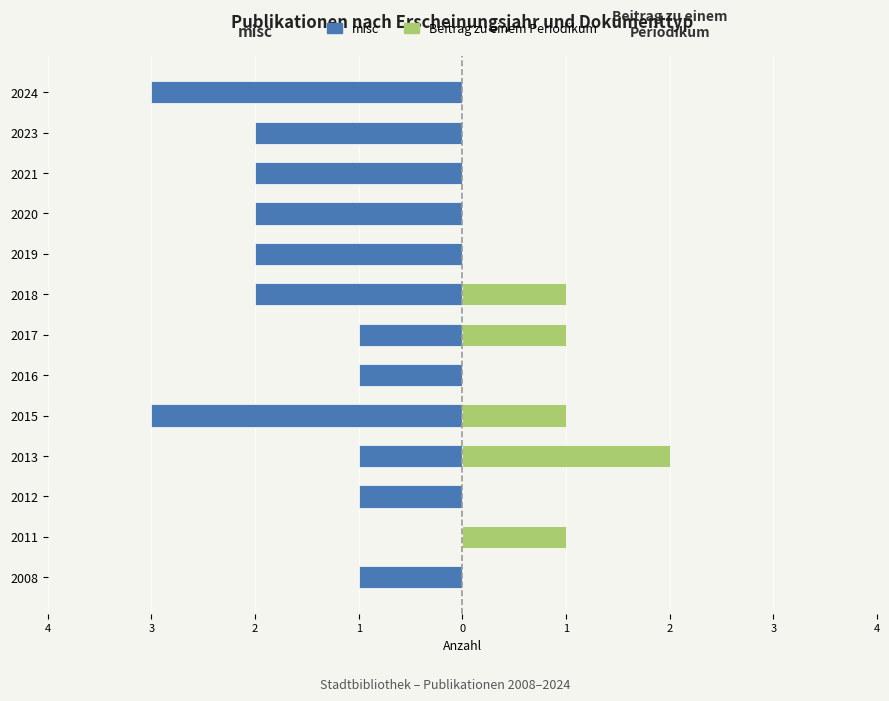

What are all the series names shown in the legend?

misc, Beitrag zu einem Periodikum